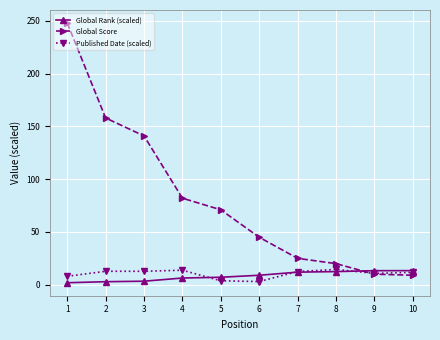

The value of Published Date (scaled) at 2 is 12.8. True or false?

True